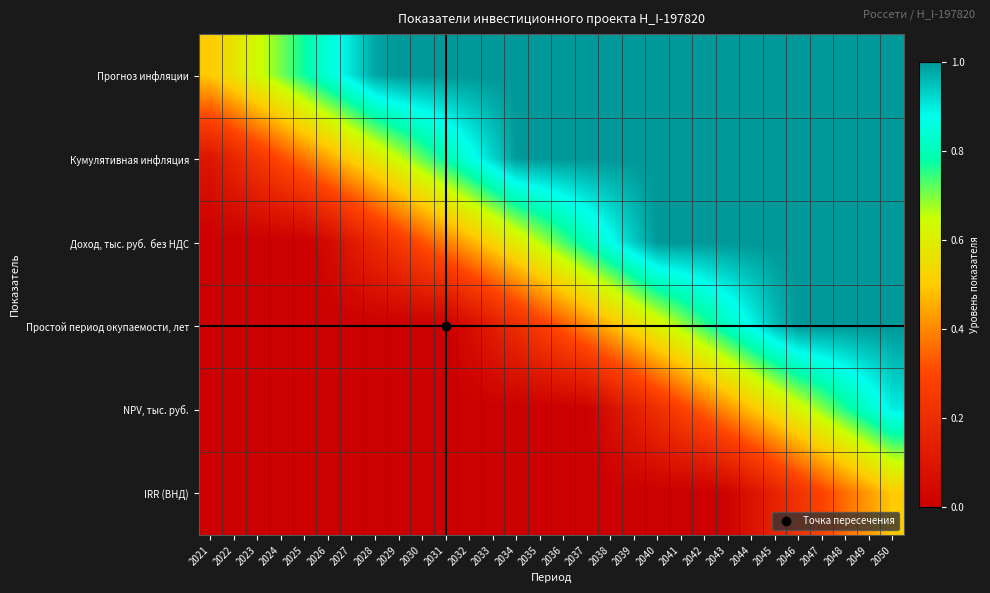

Which has a higher value, 2027 or 2048?

2048